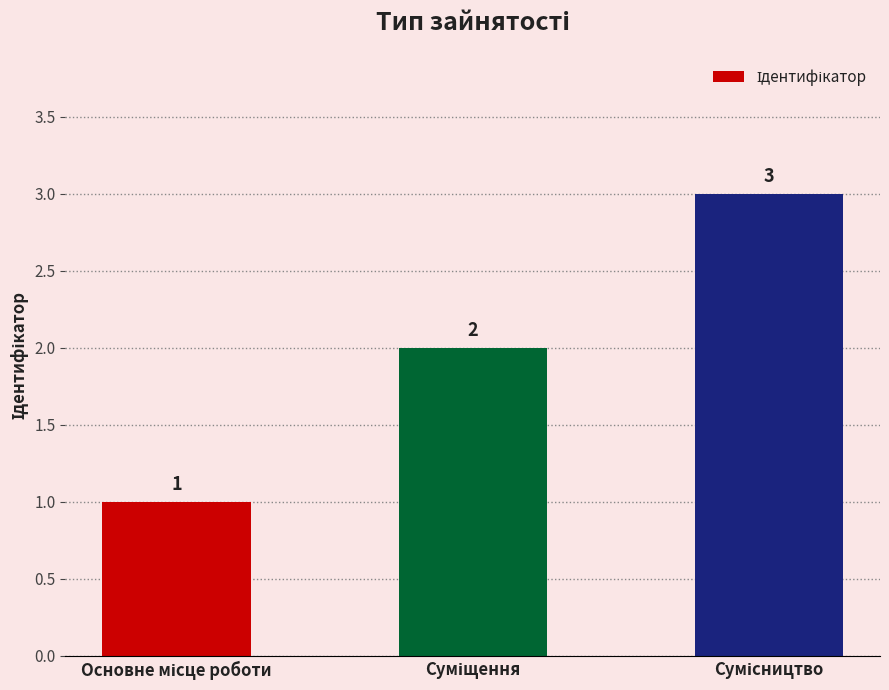

What is the value of the 3rd bar from the left?

3